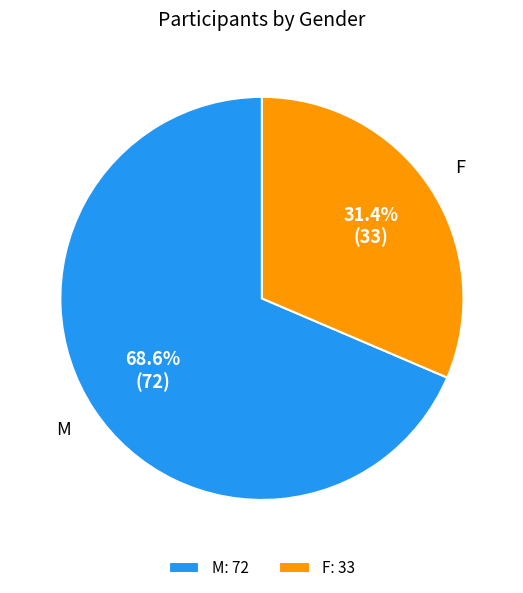

What percentage is NOT represented by F?

68.6%